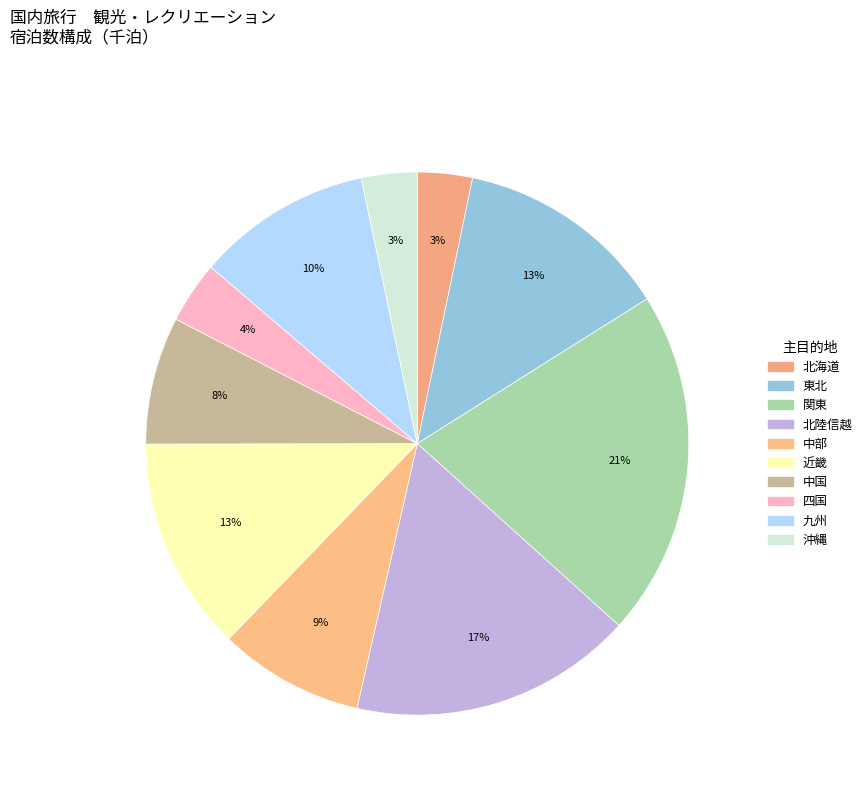

Does 四国 account for over 50% of the chart?

No